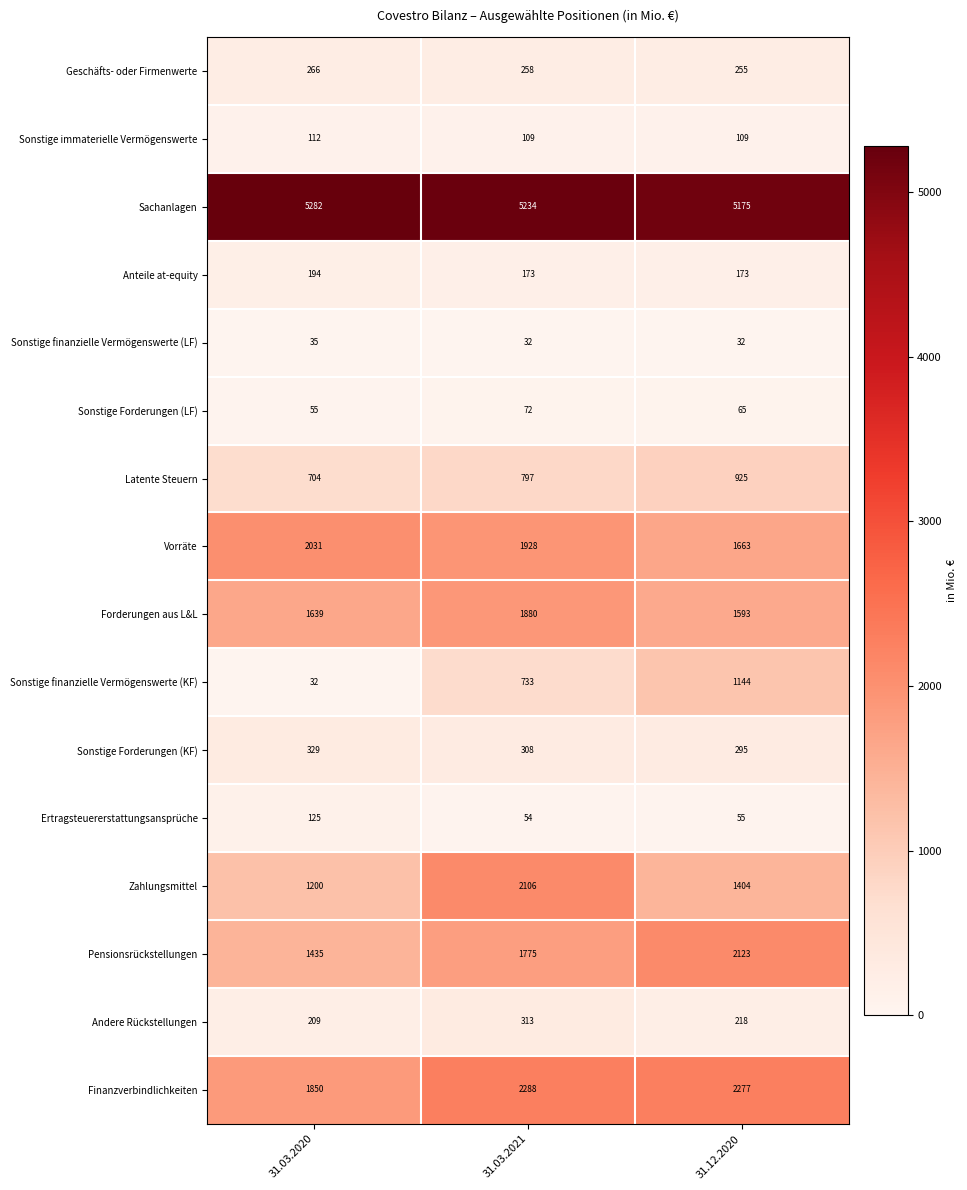

What is the difference between the highest and lowest values at 31.12.2020?

5143